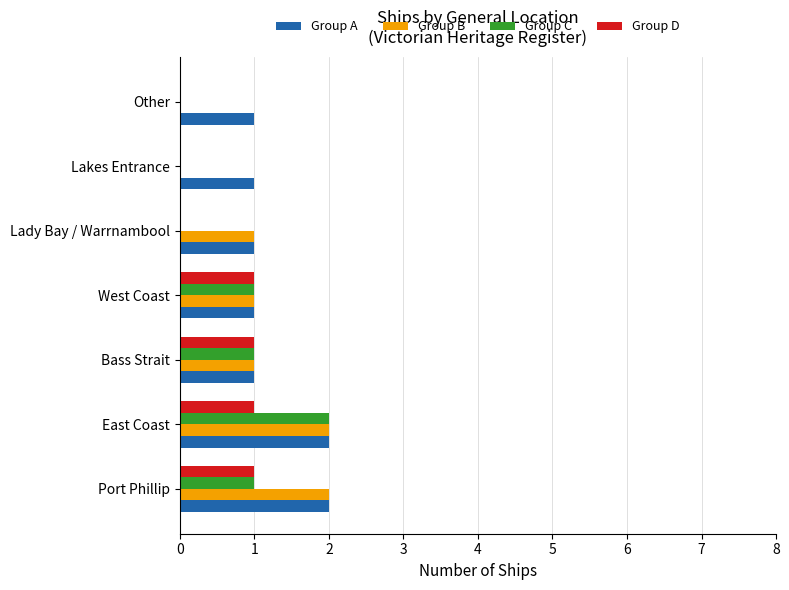

What is the sum of all Group B values?

7